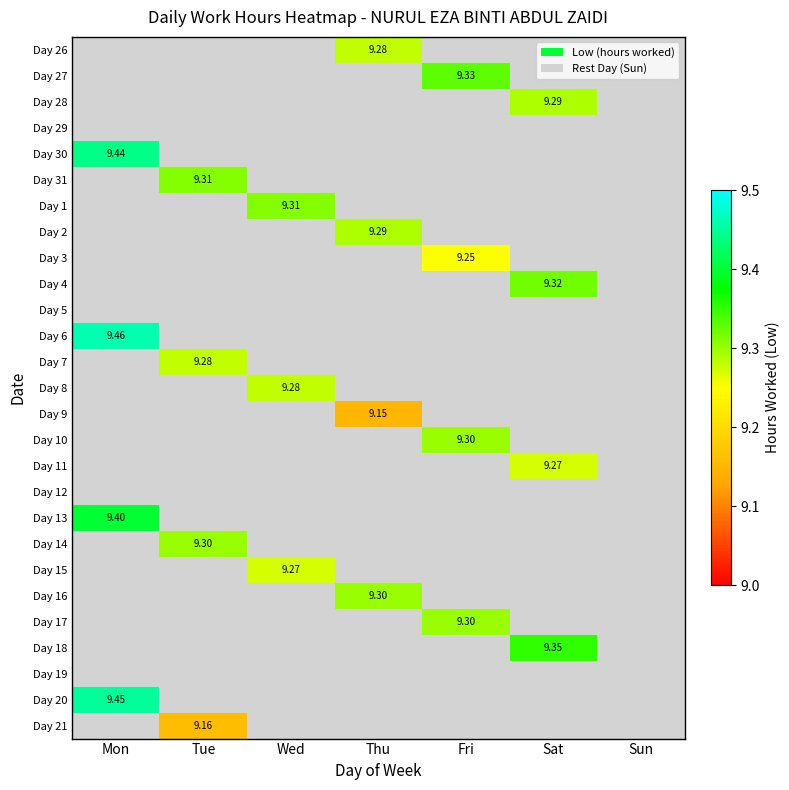

Rank the series at Mon from highest to lowest value.

Day 6, Day 20, Day 30, Day 13, Day 26, Day 27, Day 28, Day 29, Day 31, Day 1, Day 2, Day 3, Day 4, Day 5, Day 7, Day 8, Day 9, Day 10, Day 11, Day 12, Day 14, Day 15, Day 16, Day 17, Day 18, Day 19, Day 21